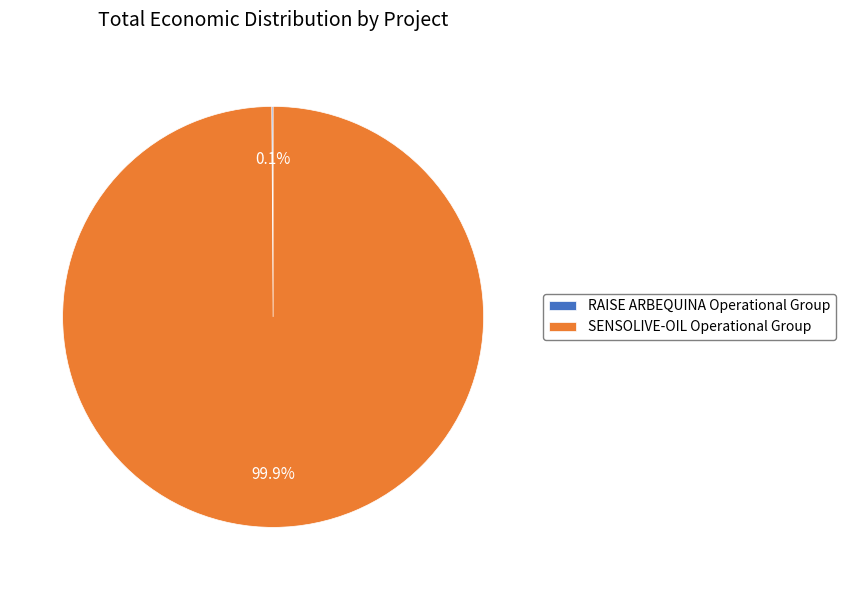

Which slice is the largest?

SENSOLIVE-OIL Operational Group